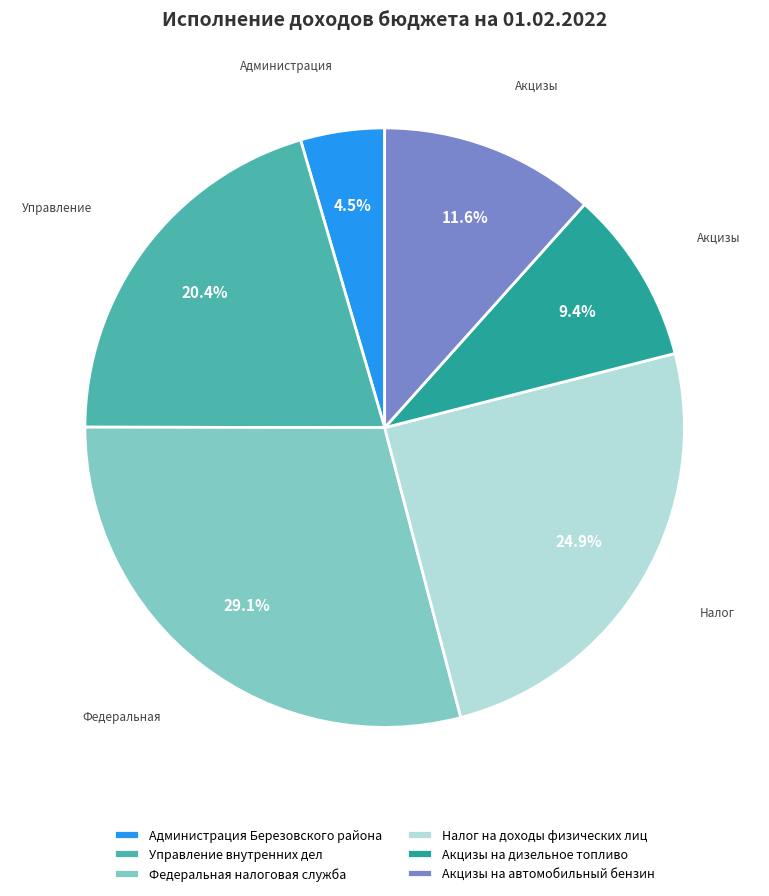

Which slice is the largest?

Федеральная налоговая служба